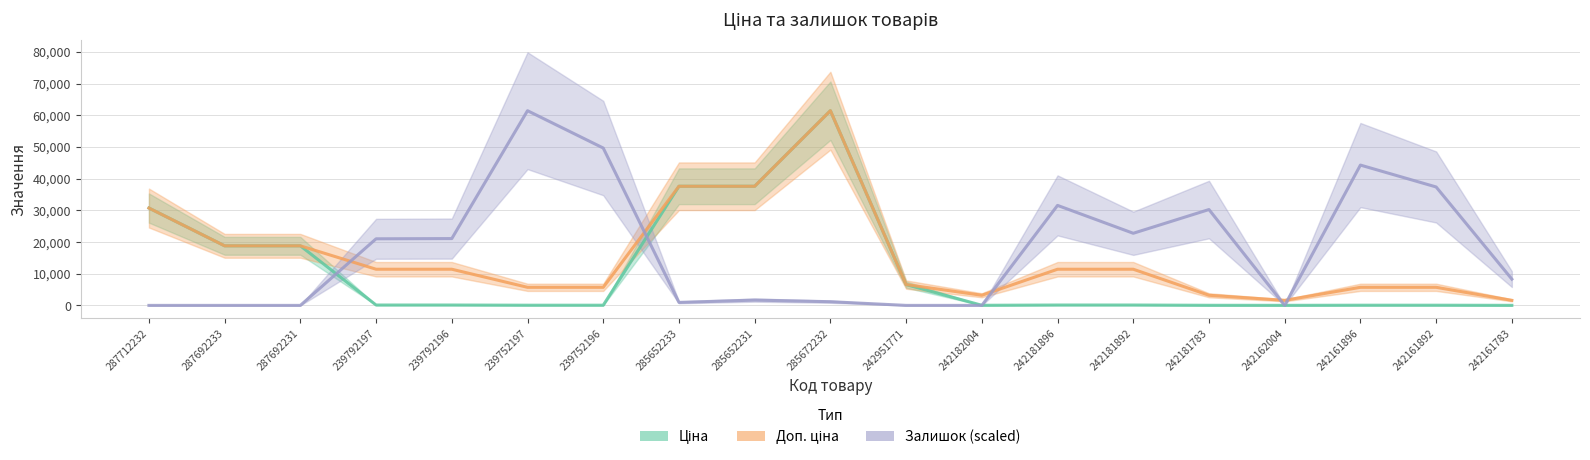

Reading right to left, what are all the values shown in this chart?

Ціна: 16.0	57.0	57.0	16.0	31.9	114.1	114.1	31.9	6568.8	61434.3	37593.6	37593.6	57.0	57.0	114.1	114.1	18796.8	18796.8	30717.1
Доп. ціна: 1597.0	5705.0	5705.0	1597.0	3195.0	11410.0	11410.0	3195.0	6568.8	61434.3	37593.6	37593.6	5705.0	5705.0	11410.0	11410.0	18796.8	18796.8	30717.1
Залишок: 8288.2	37369.5	44276.3	0.0	30244.6	22756.1	31553.2	0.0	0.0	1163.3	1672.2	945.1	49656.3	61434.3	21083.9	21011.2	0.0	0.0	0.0